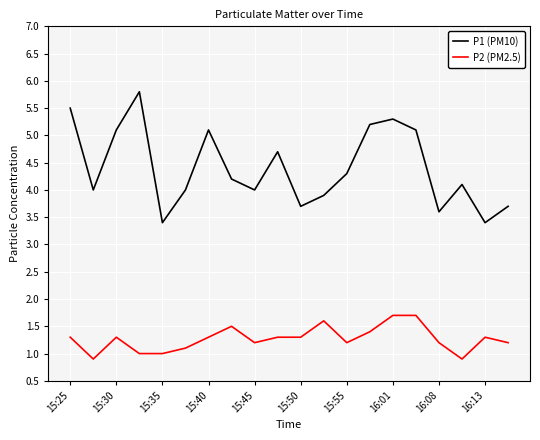

Which series has the widest spread of values?

P1 (PM10)